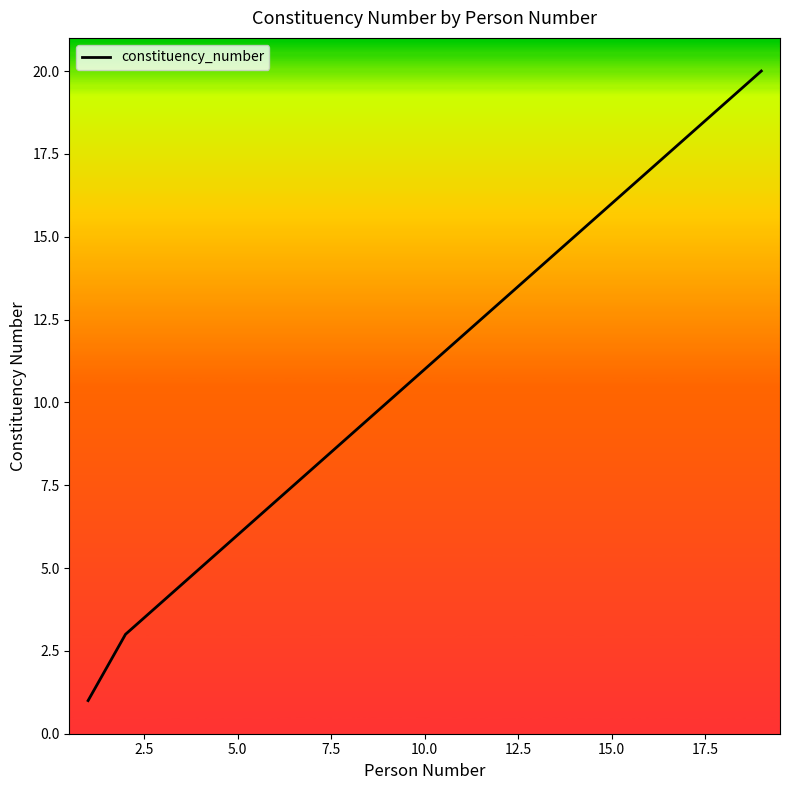

What is the greatest value displayed?

20